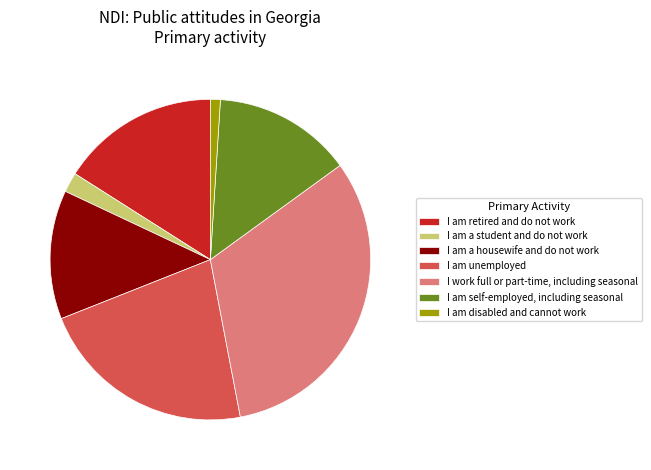

Rank the categories by value from lowest to highest.

I am disabled and cannot work, I am a student and do not work, I am a housewife and do not work, I am self-employed, including seasonal, I am retired and do not work, I am unemployed, I work full or part-time, including seasonal